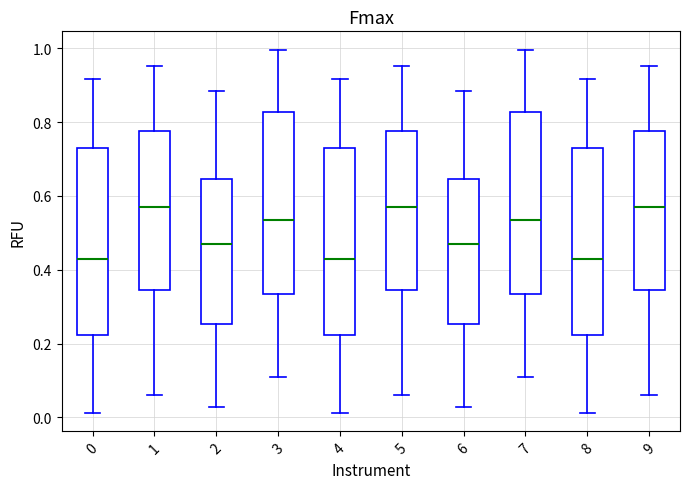

Reading left to right, read every box against the y-axis: the position of its median line, the range the box covers, and the ends of its whiskers. The values are not printed on the chart, so give them approximately, as read against the axis.

0: median 0.42, box 0.22 to 0.72, whiskers 0.02 to 0.92
1: median 0.58, box 0.34 to 0.78, whiskers 0.06 to 0.96
2: median 0.46, box 0.26 to 0.64, whiskers 0.02 to 0.88
3: median 0.54, box 0.34 to 0.82, whiskers 0.10 to 1.00
4: median 0.42, box 0.22 to 0.72, whiskers 0.02 to 0.92
5: median 0.58, box 0.34 to 0.78, whiskers 0.06 to 0.96
6: median 0.46, box 0.26 to 0.64, whiskers 0.02 to 0.88
7: median 0.54, box 0.34 to 0.82, whiskers 0.10 to 1.00
8: median 0.42, box 0.22 to 0.72, whiskers 0.02 to 0.92
9: median 0.58, box 0.34 to 0.78, whiskers 0.06 to 0.96